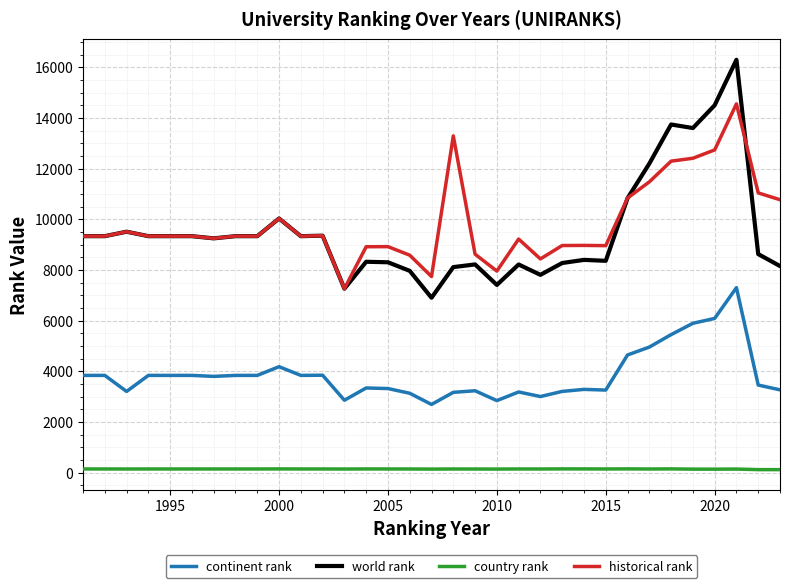

What is the lowest value of the world rank series?

6902.0